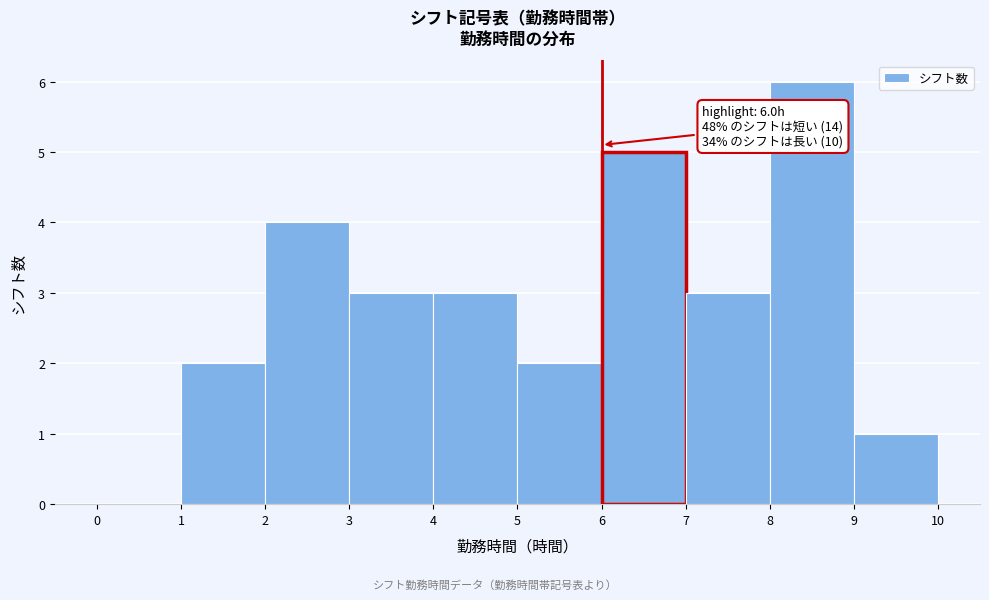

Over which range of the x-axis is the bar tallest?

8 to 9